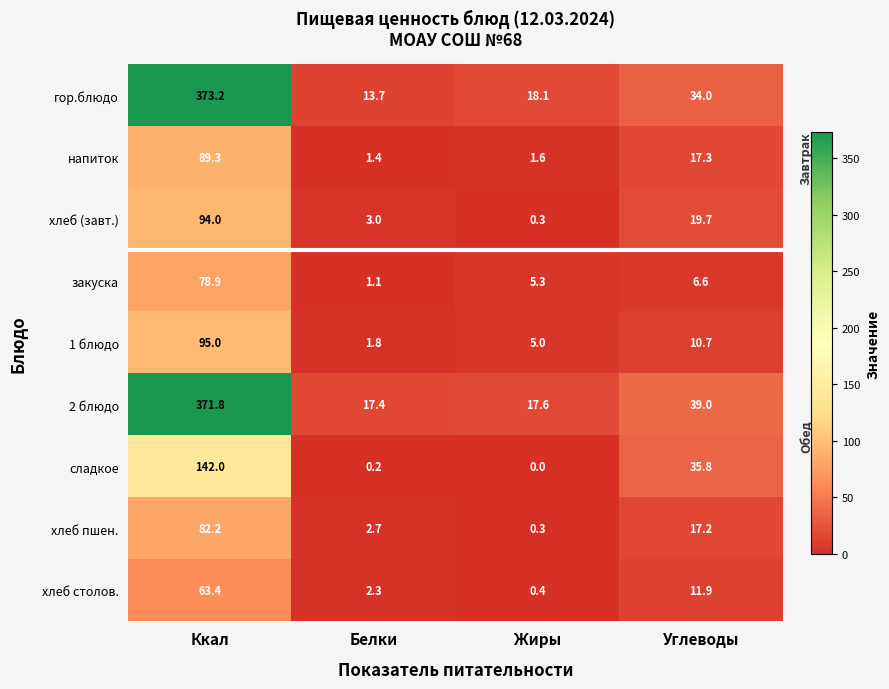

How many series are shown in this chart?

9